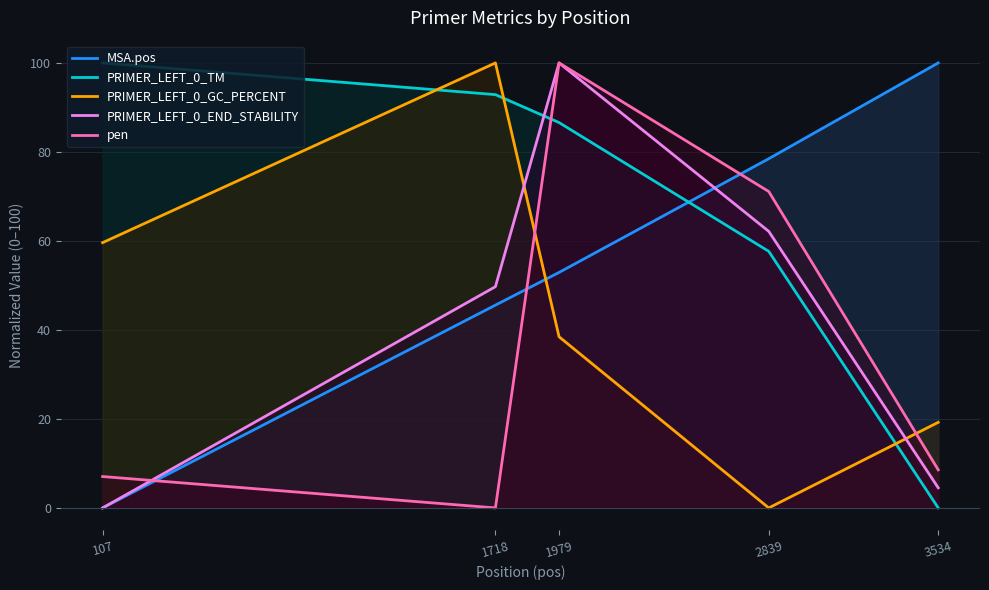

What is the total value across all series at 2839?

269.4